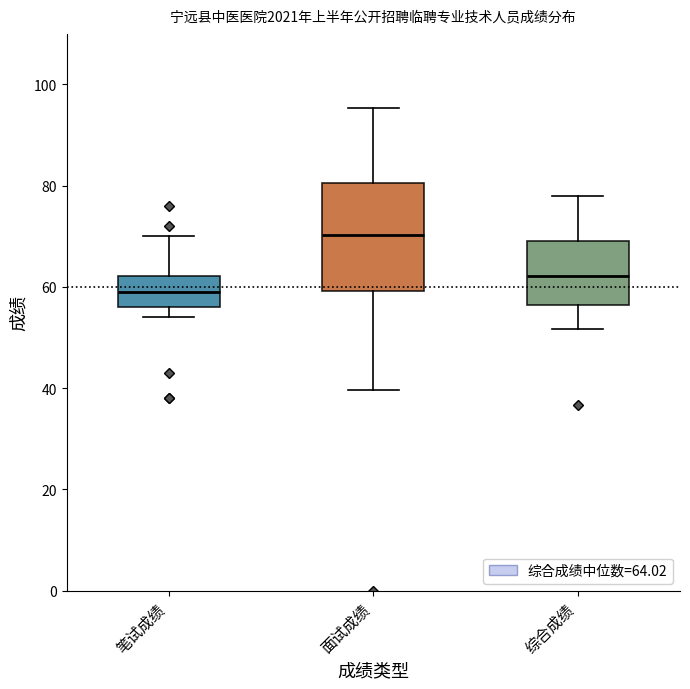

Where is the lower edge of the box for 笔试成绩 on the y-axis? The values are not printed on the chart, so give them approximately, as read against the axis.

56